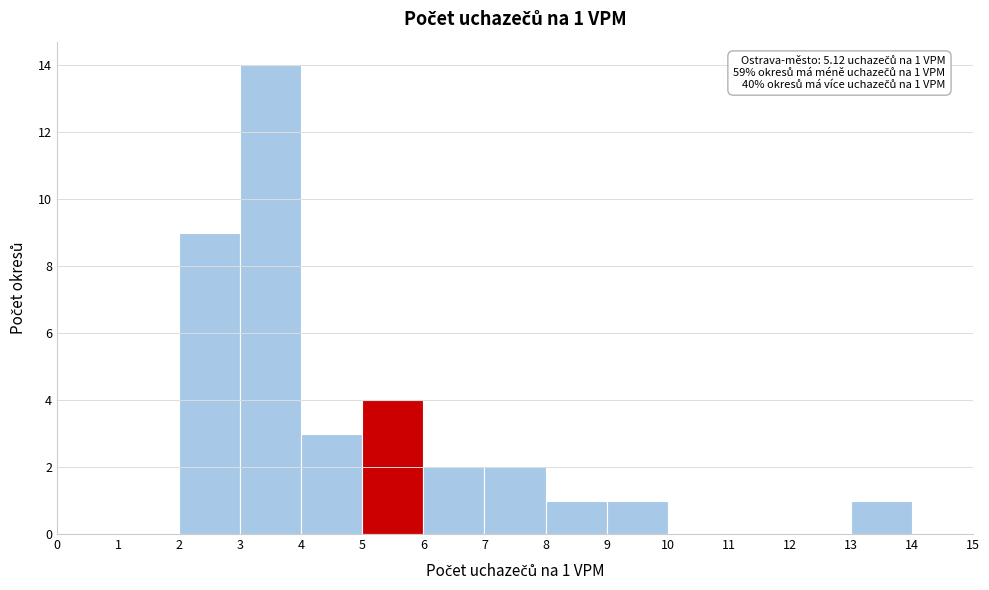

Which range on the x-axis has the tallest bar?

3 to 4